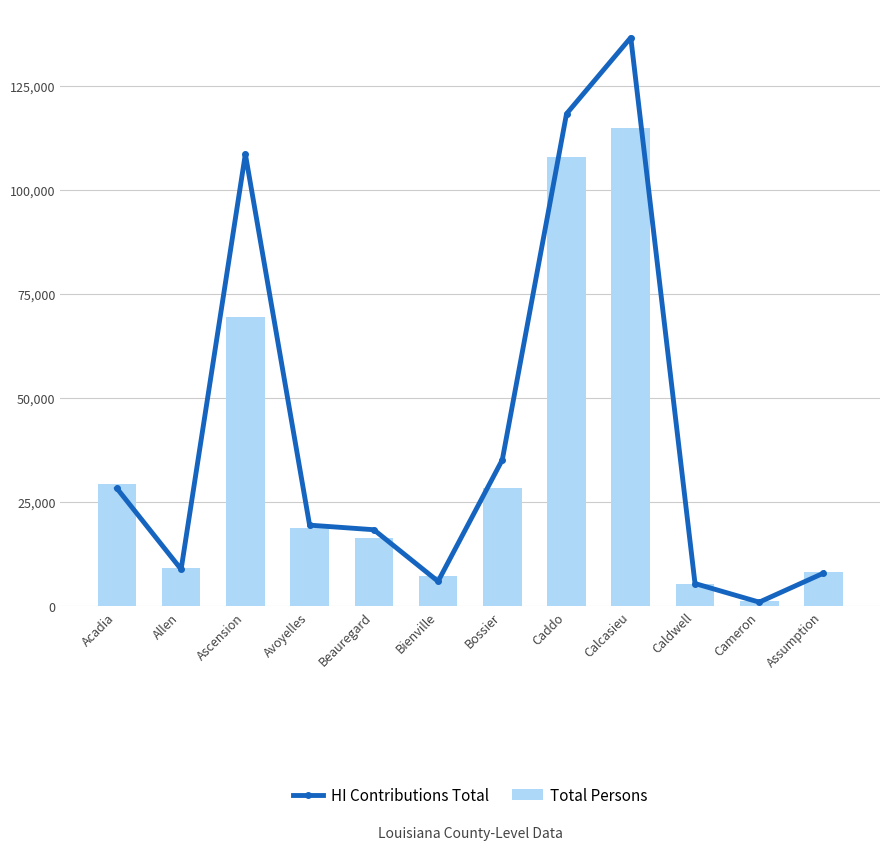

Count the number of categories in the chart.

12